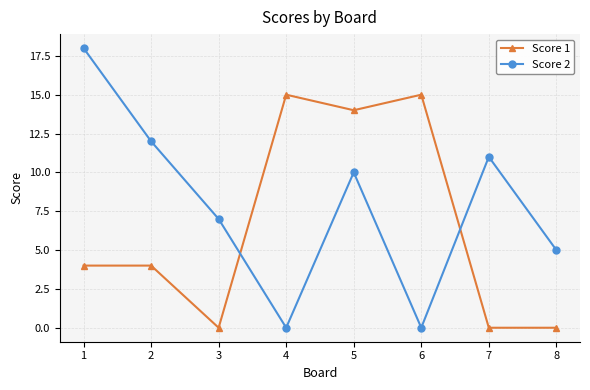

What is the greatest value displayed?

18